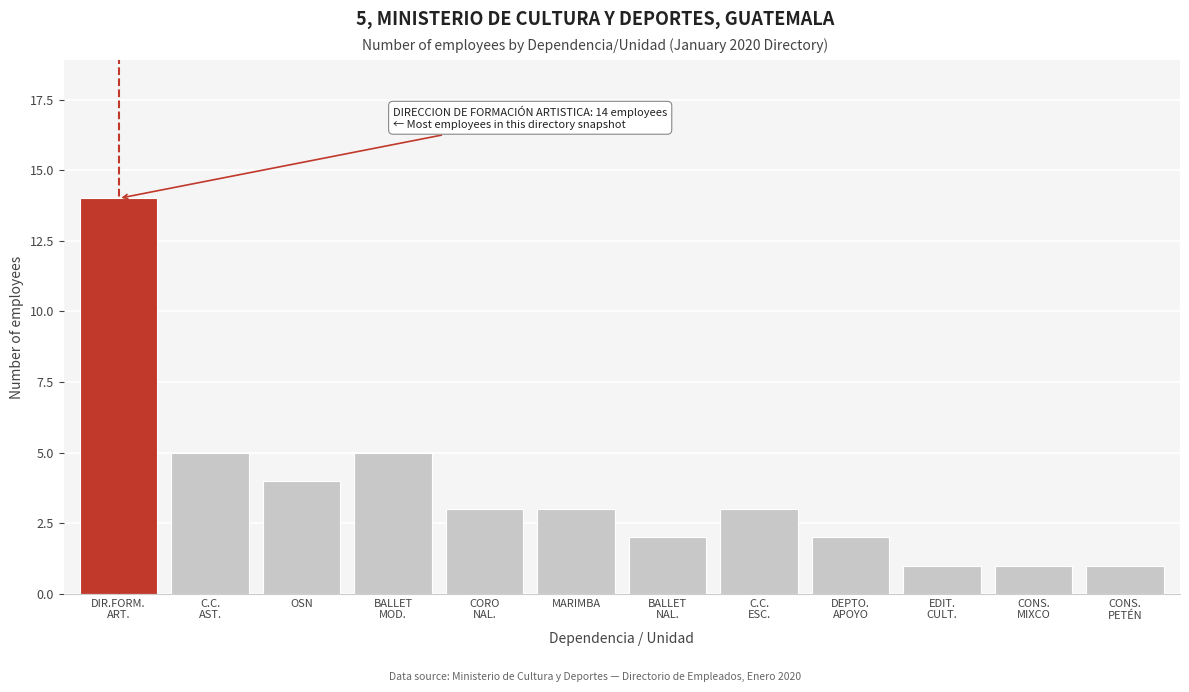

Reading left to right, what are all the values shown in this chart?

14	5	4	5	3	3	2	3	2	1	1	1